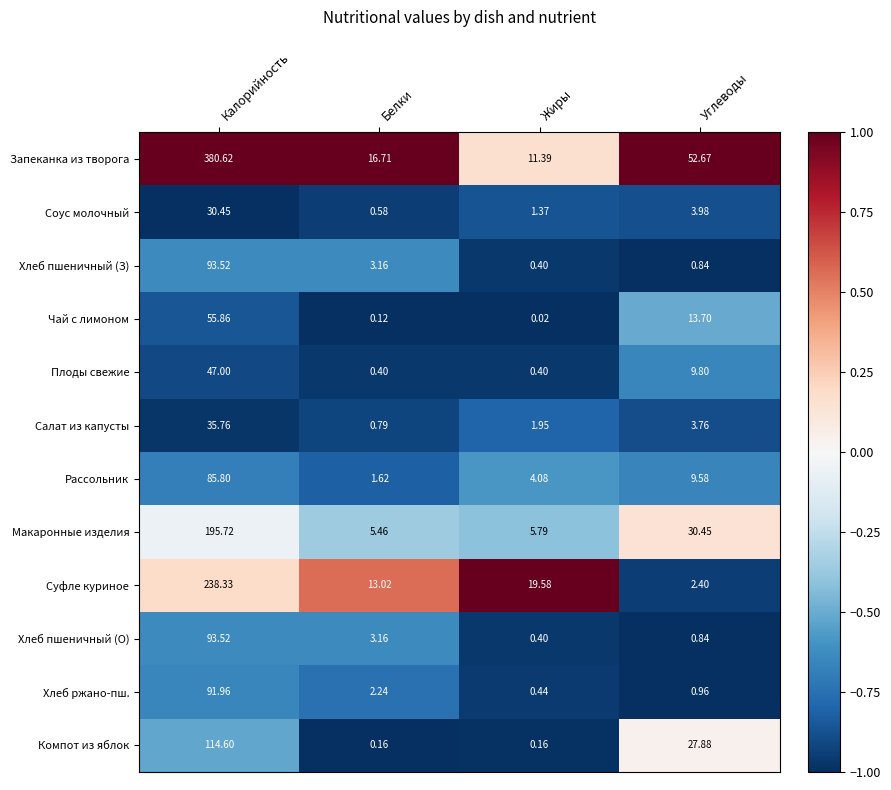

Which series has the largest total across all categories?

Запеканка из творога